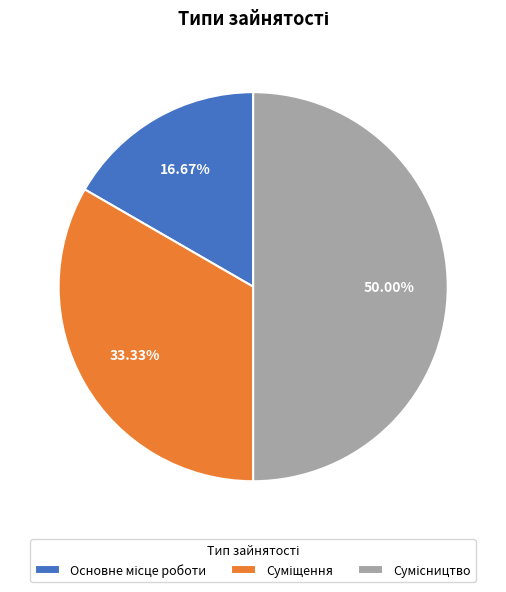

True or false: Сумісництво accounts for 61% of the total.

False